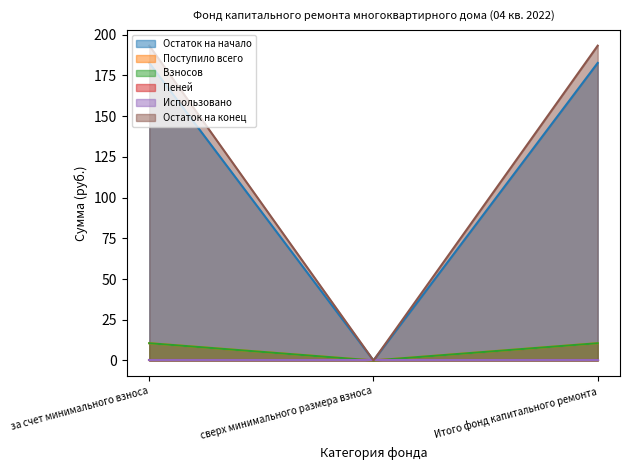

At which label does Остаток на конец reach its peak?

за счет минимального взноса